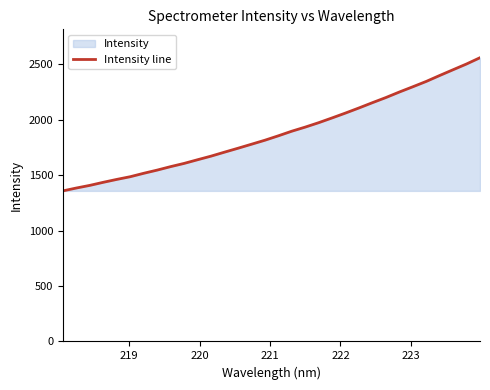

What is the smallest value displayed?

1359.0